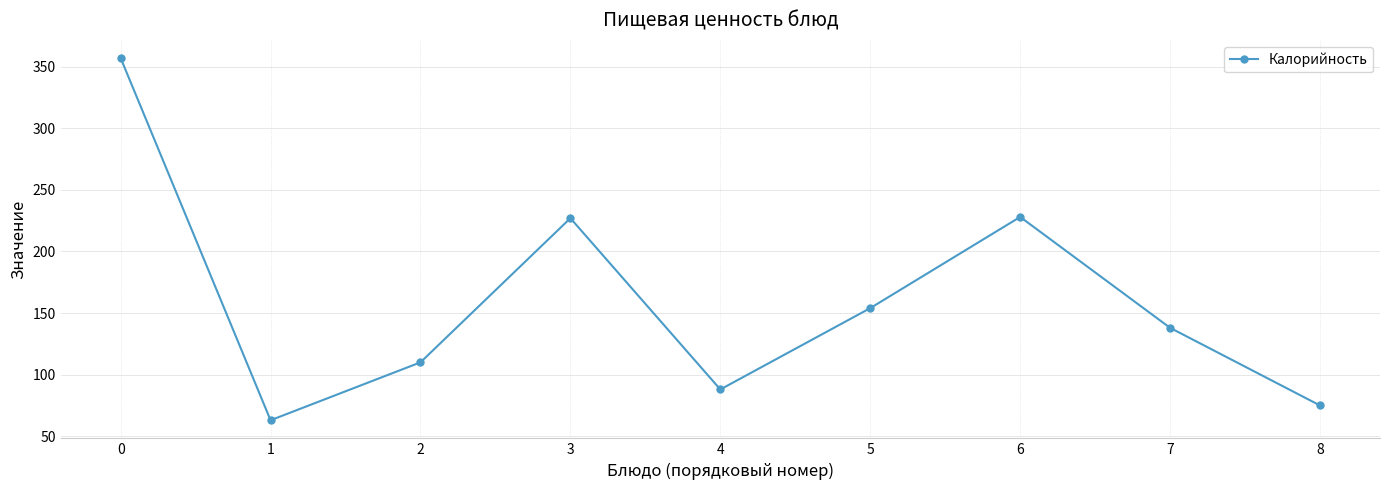

What value does the data have at 6?

228